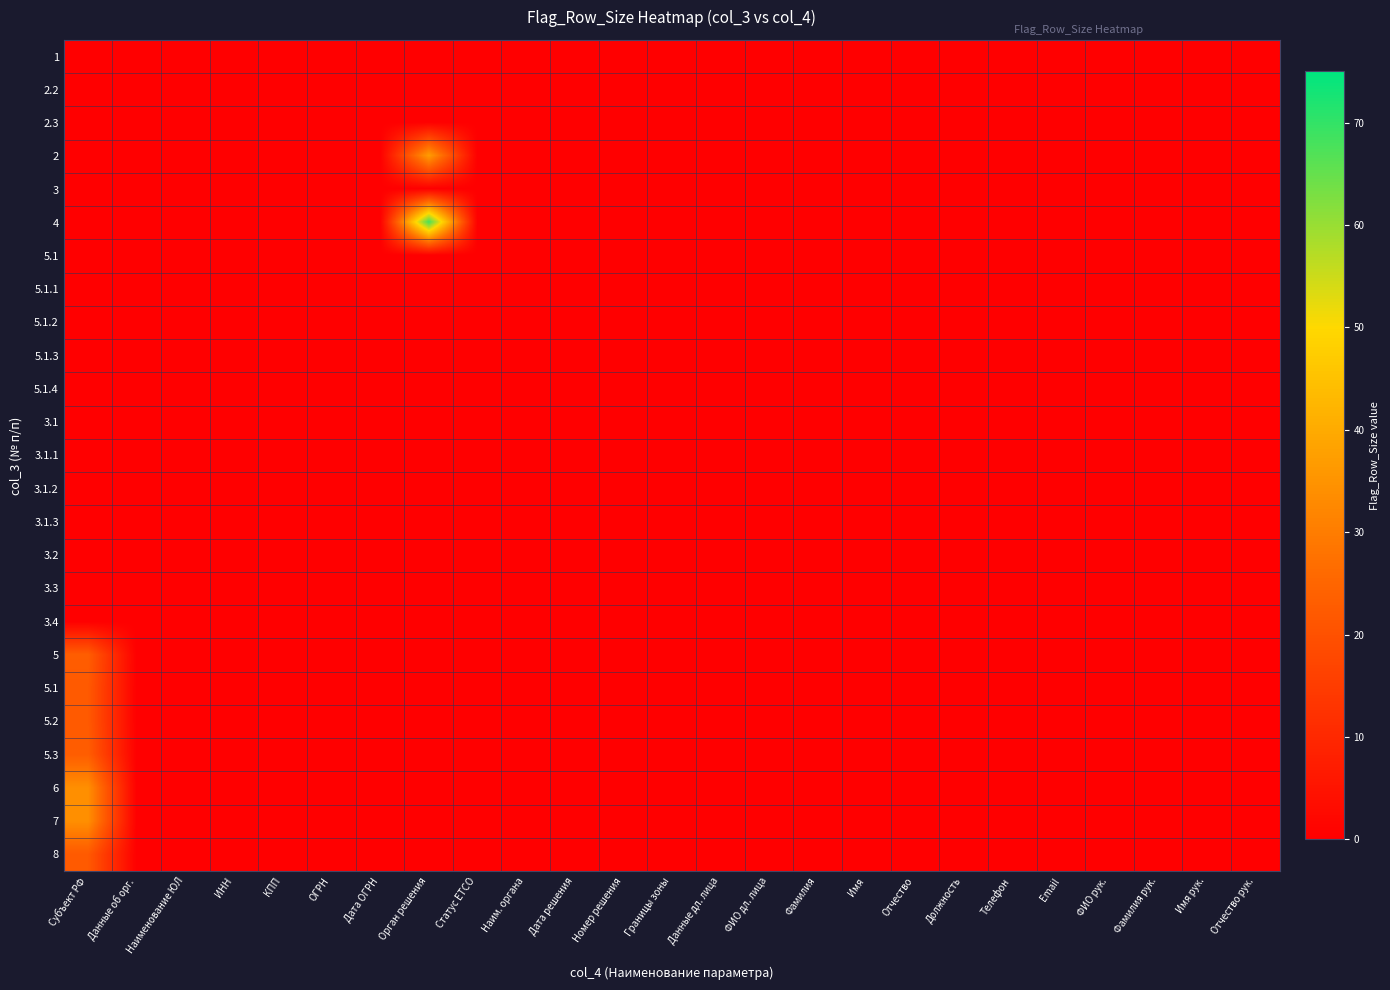

What is the greatest value displayed?

68